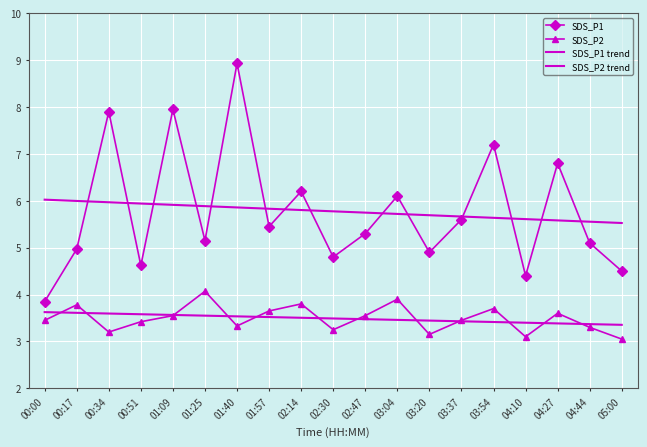

How many data points does each series have?

19